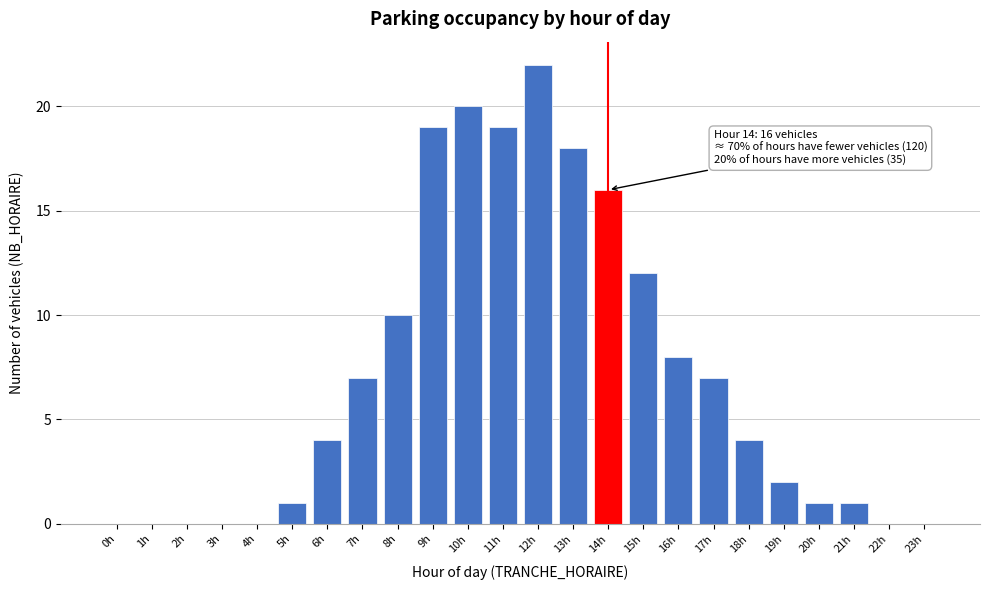

Reading left to right, transcribe all the data shown in this chart.

0h=0	1h=0	2h=0	3h=0	4h=0	5h=1	6h=4	7h=7	8h=10	9h=19	10h=20	11h=19	12h=22	13h=18	14h=16	15h=12	16h=8	17h=7	18h=4	19h=2	20h=1	21h=1	22h=0	23h=0